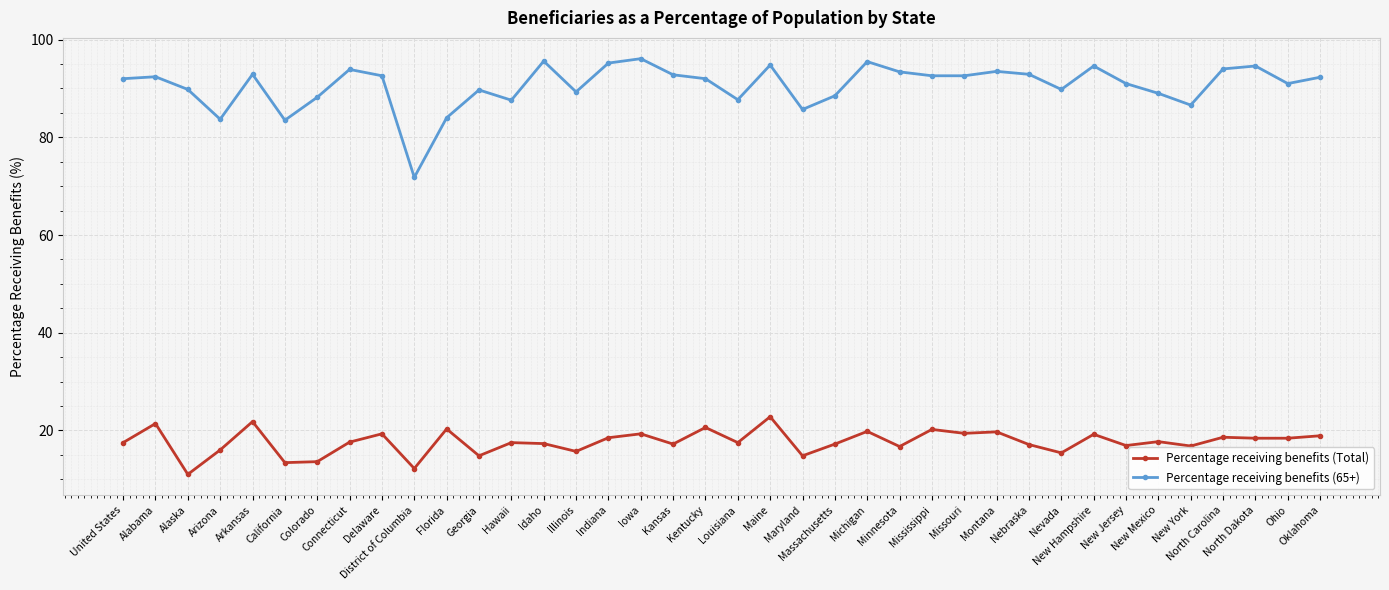

List the series in order of their peak value, highest first.

Percentage receiving benefits (65+), Percentage receiving benefits (Total)